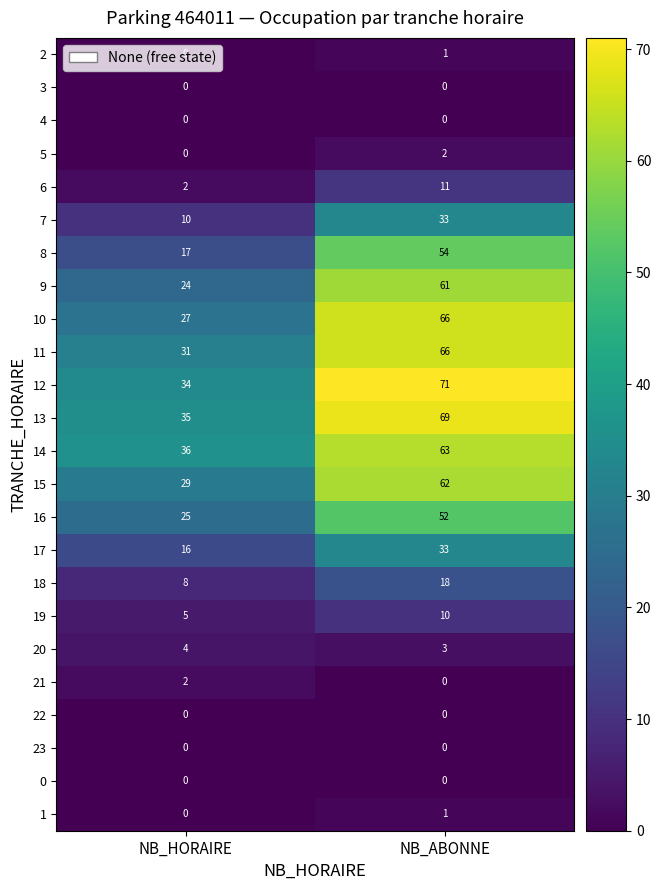

At which category is the sum across all series the highest?

NB_ABONNE